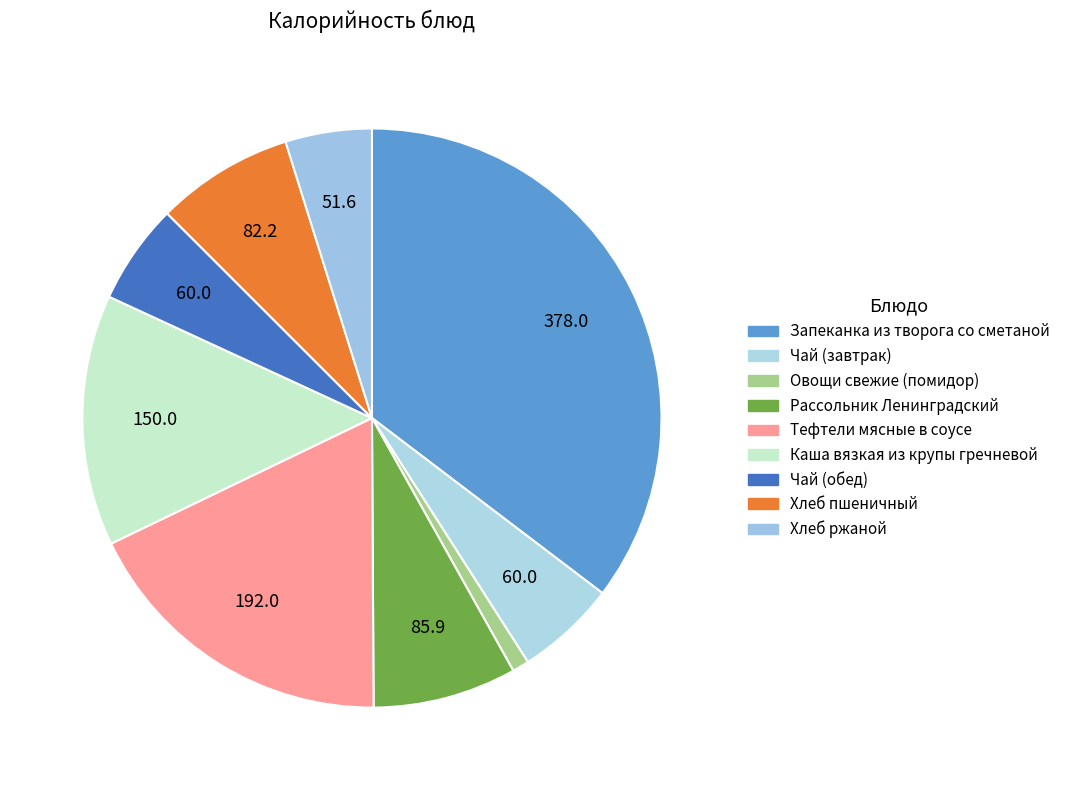

What is the smallest slice in the pie chart?

Овощи свежие (помидор)